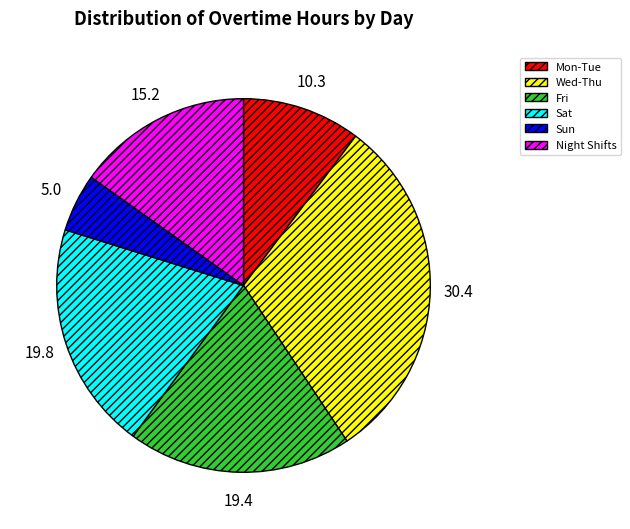

Count the number of slices in the pie.

6